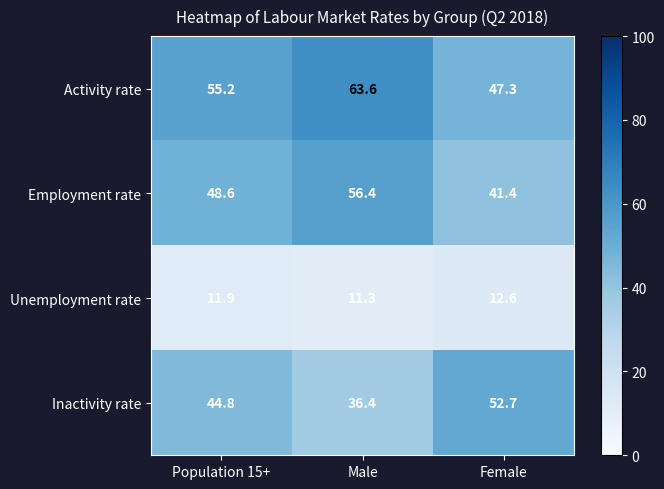

Where does the Inactivity rate series first go above 44?

Population 15+